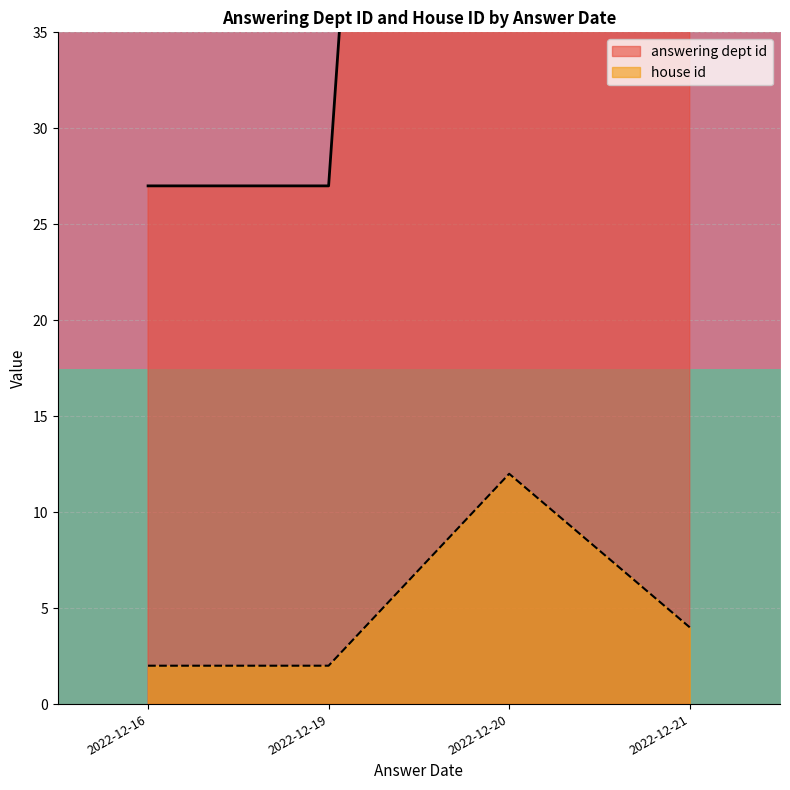

Does the chart display data point markers on the line(s)?

No